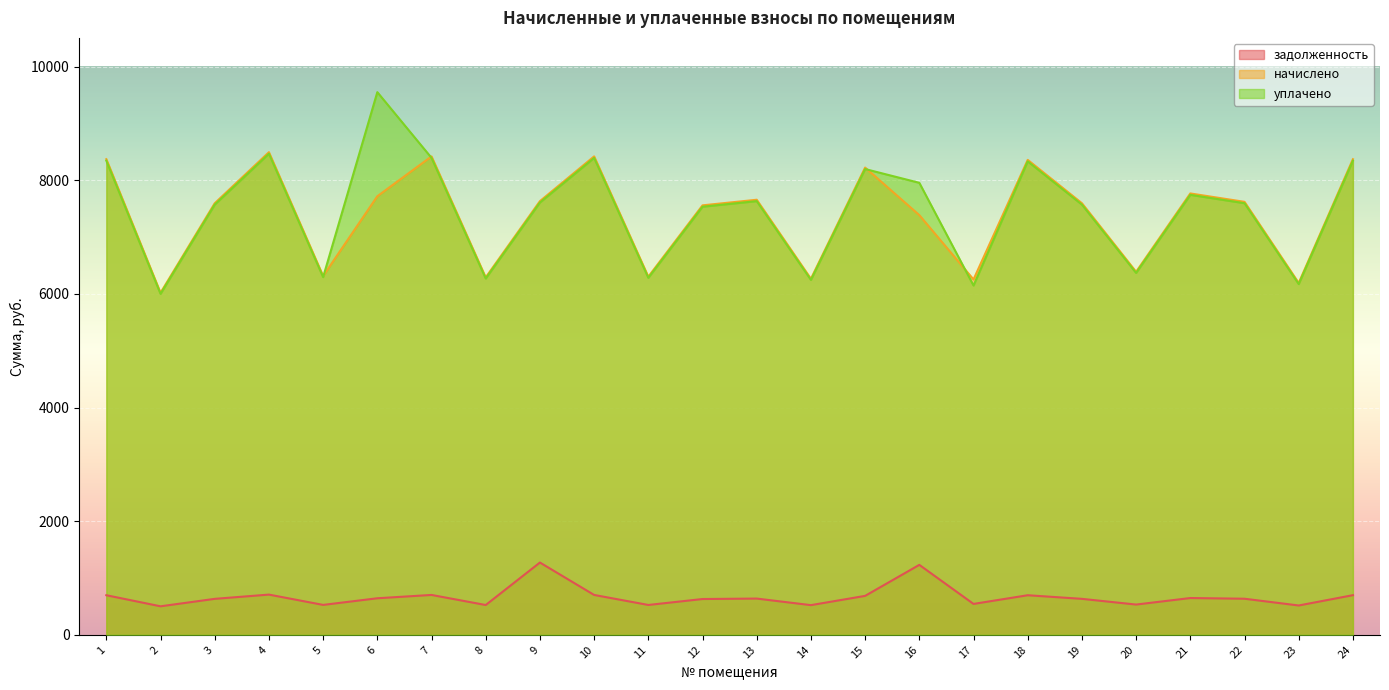

At which category does уплачено reach its first local valley?

2